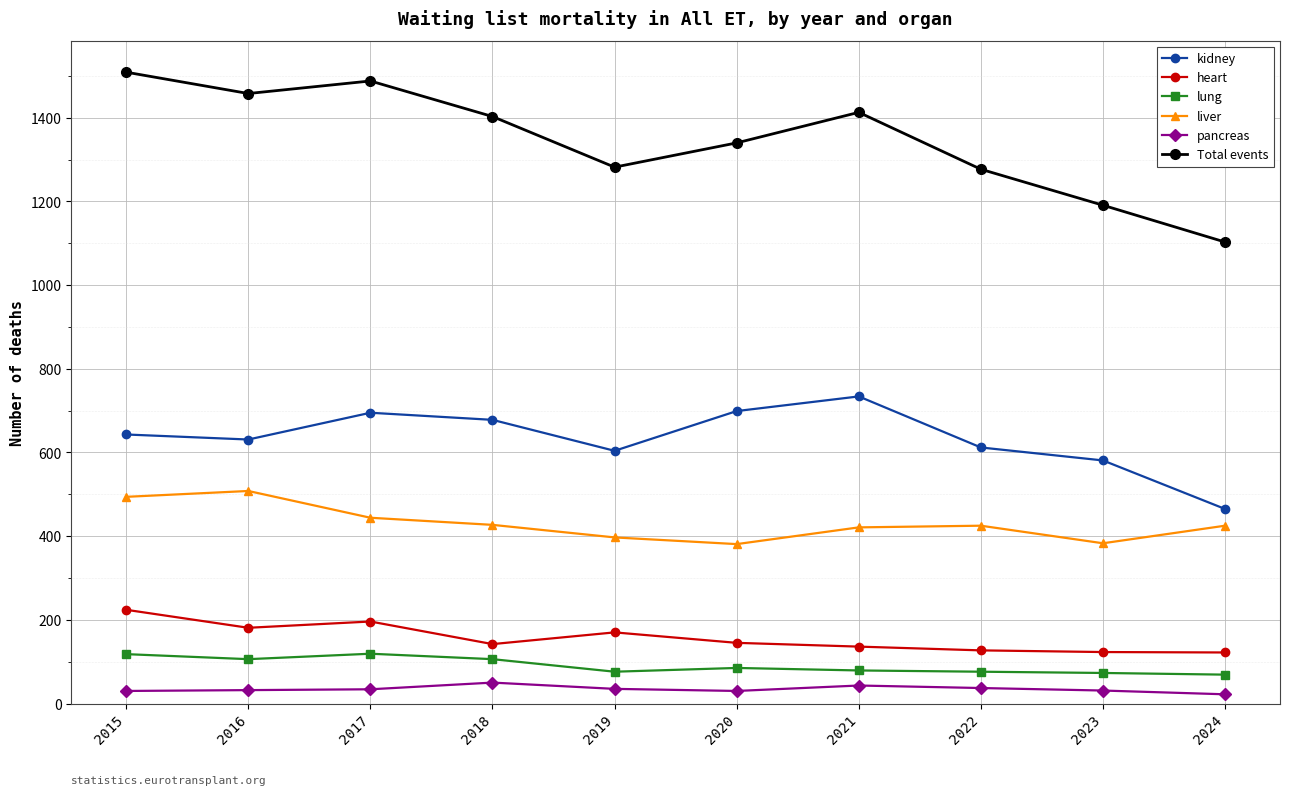

At which category does lung reach its first local peak?

2017